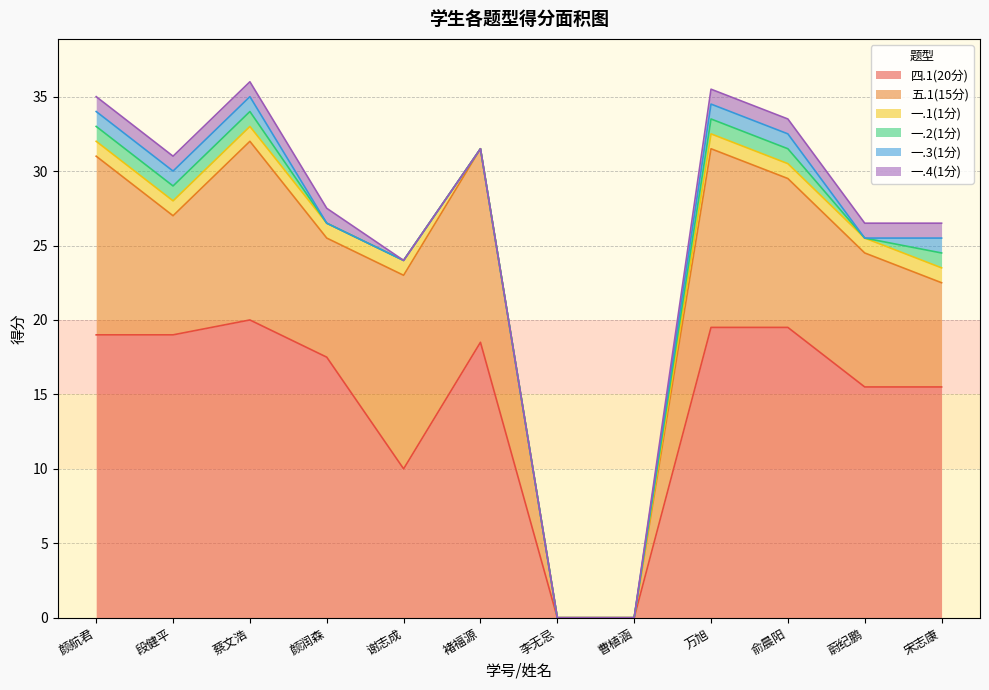

At which category does the chart reach its minimum across all series?

李无忌